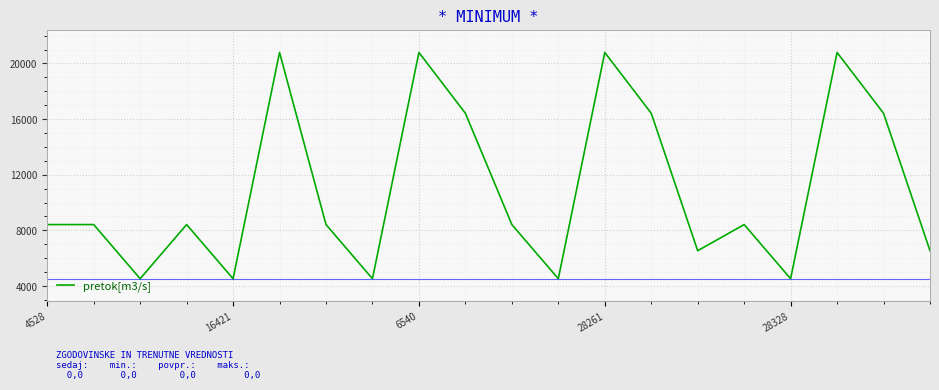

What is the smallest value displayed?

4528